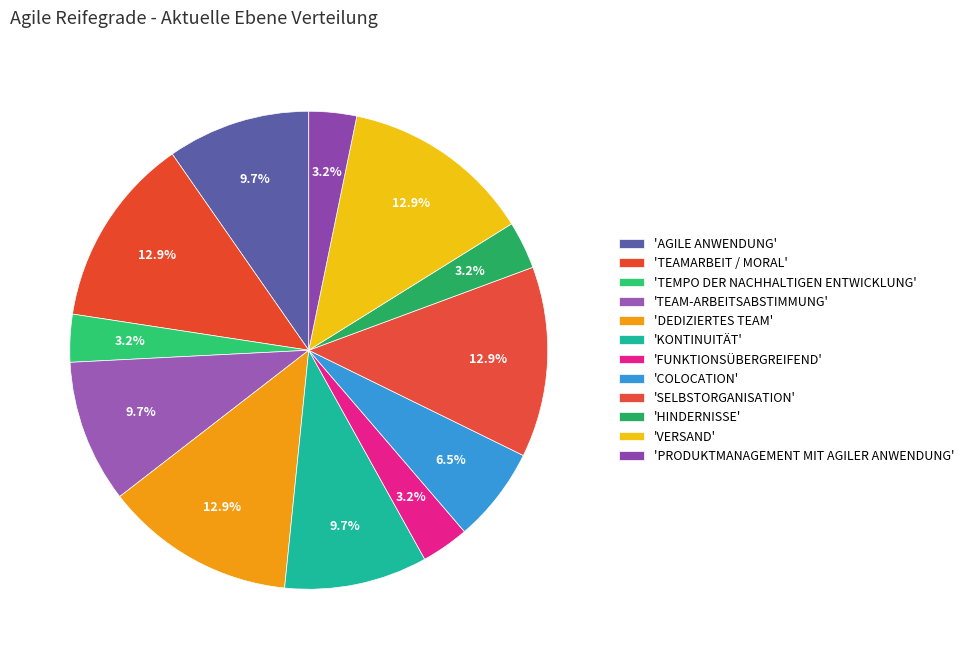

How many segments does this pie chart have?

12